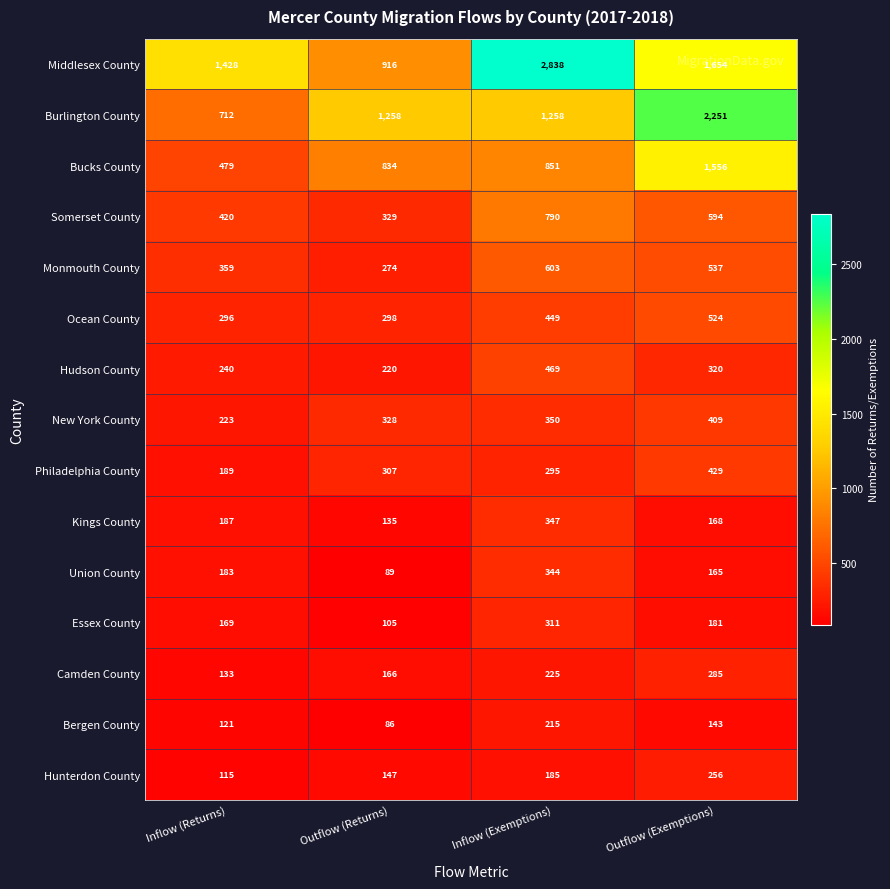

How many data points does each series have?

4